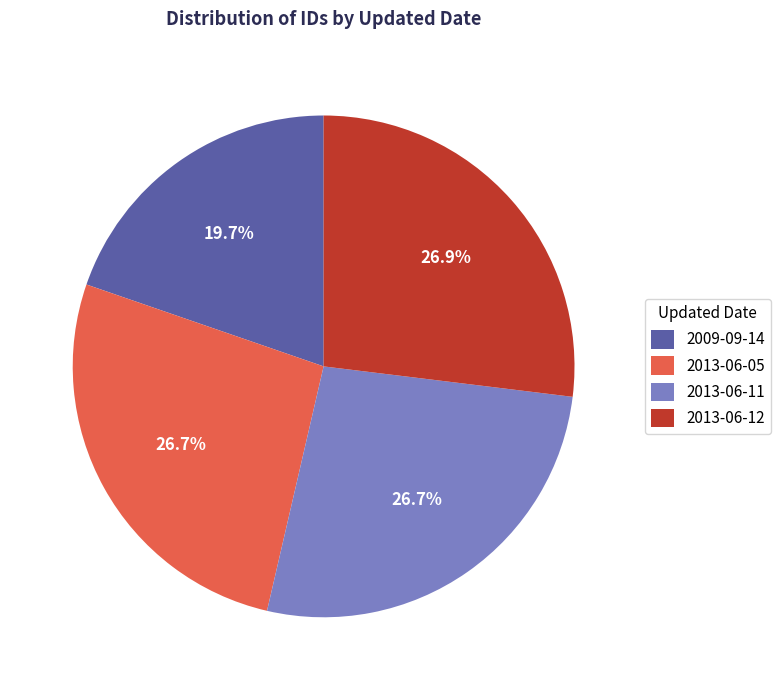

What is the smallest slice in the pie chart?

2009-09-14